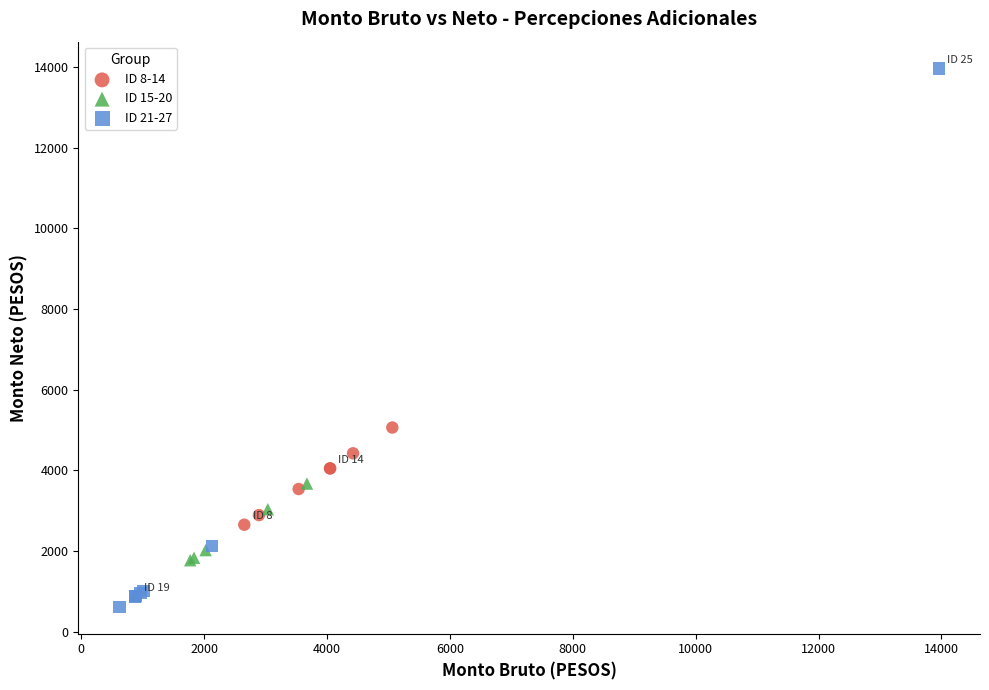

Which series reaches the maximum Y coordinate?

ID 21-27